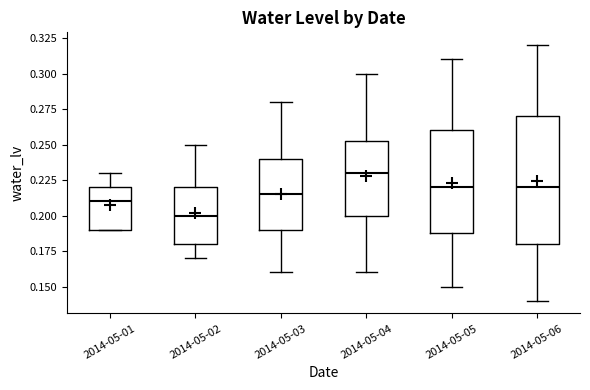

Which box's median line is the lowest?

2014-05-02